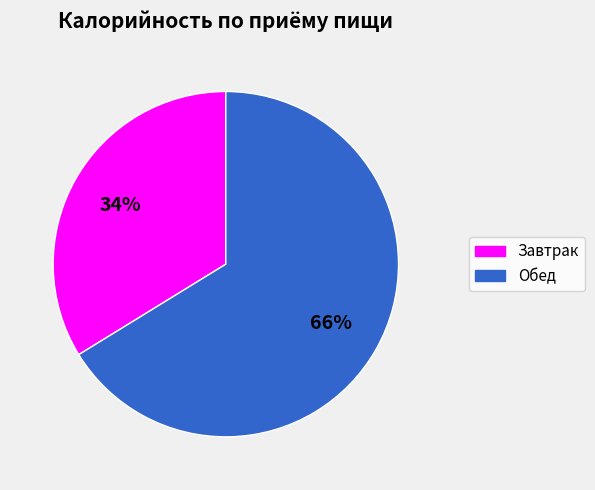

To the nearest percent, what is the difference between the largest and smallest slice percentages?

32%